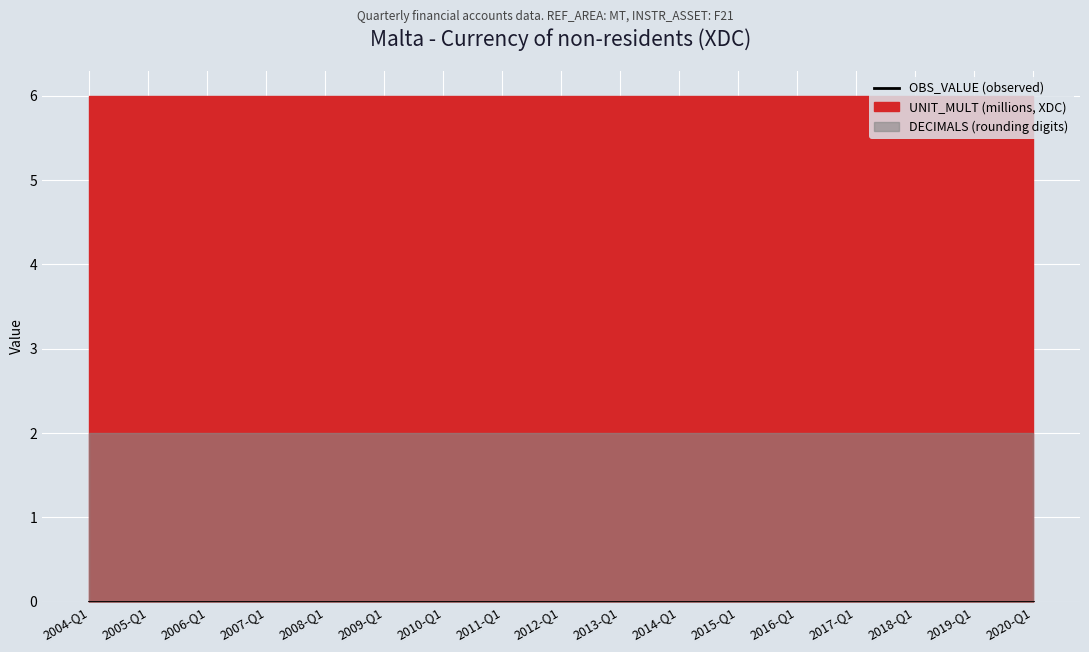

True or false: DECIMALS has a value of 4 at 2005-Q1.

False